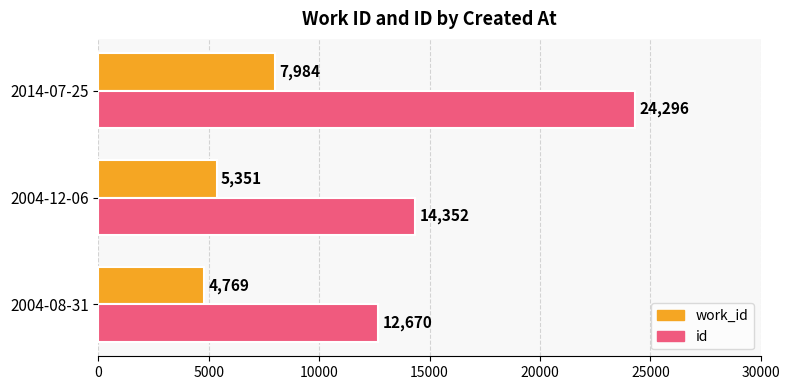

What is the spread (max minus min) of values at 2004-12-06?

9001